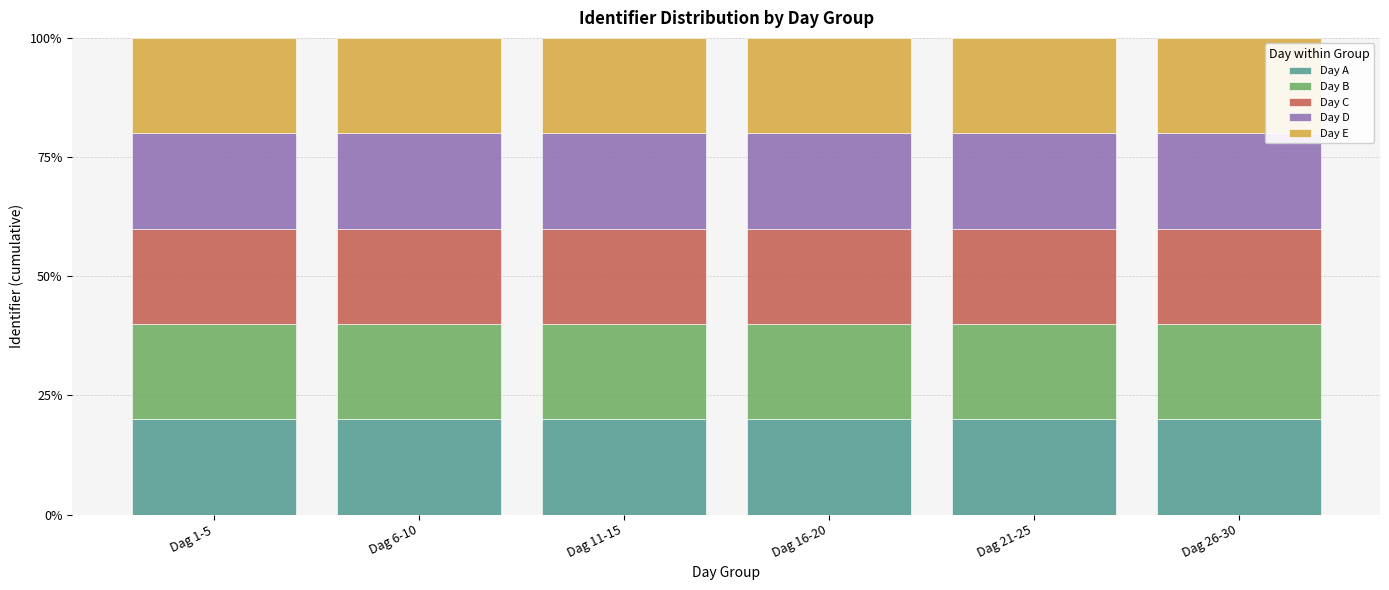

Reading left to right, list the values for the Day A series.

Dag 1-5=20.0	Dag 6-10=20.0	Dag 11-15=20.0	Dag 16-20=20.0	Dag 21-25=20.0	Dag 26-30=20.0